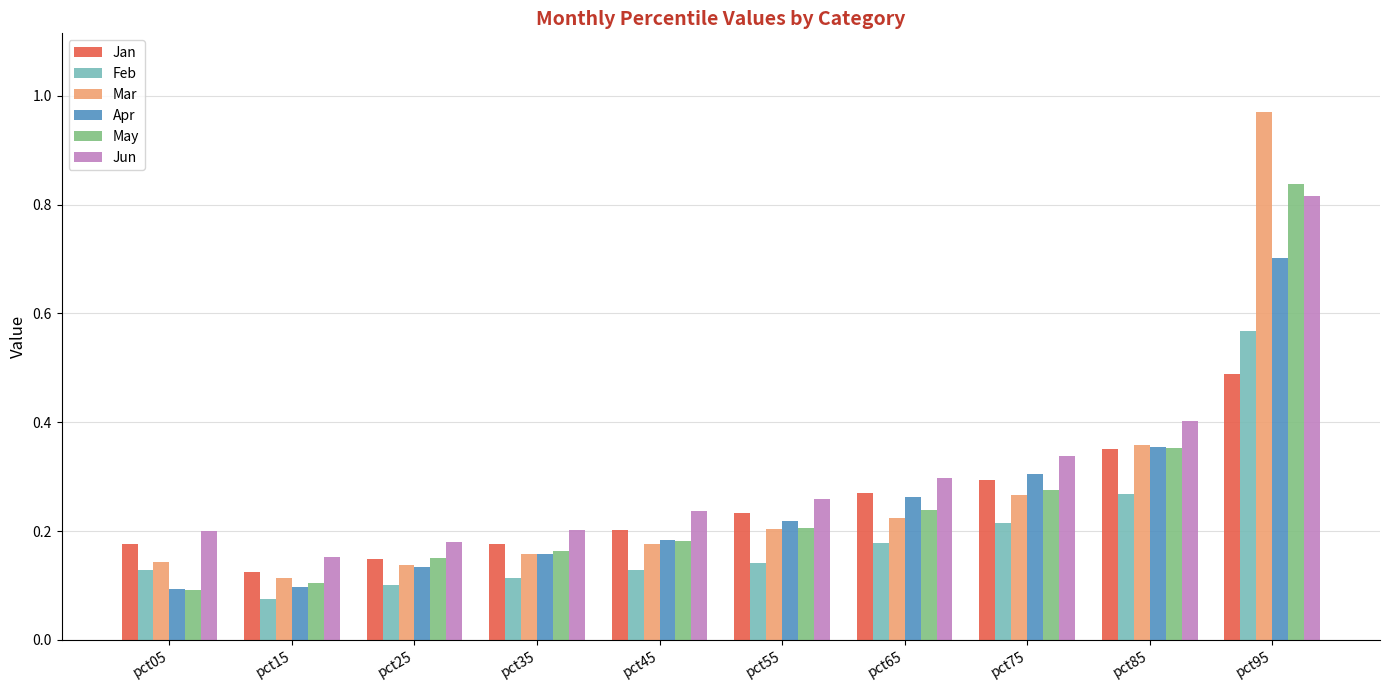

The Jun series shows 0.3 at pct75. True or false?

True